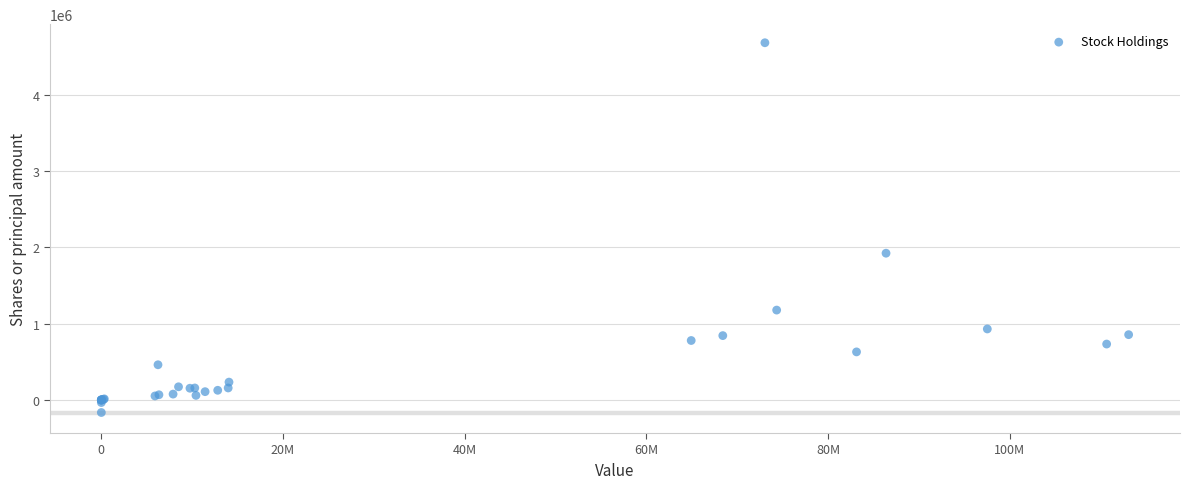

What Y value in the scatter plot is closest to 2259857?

1923897